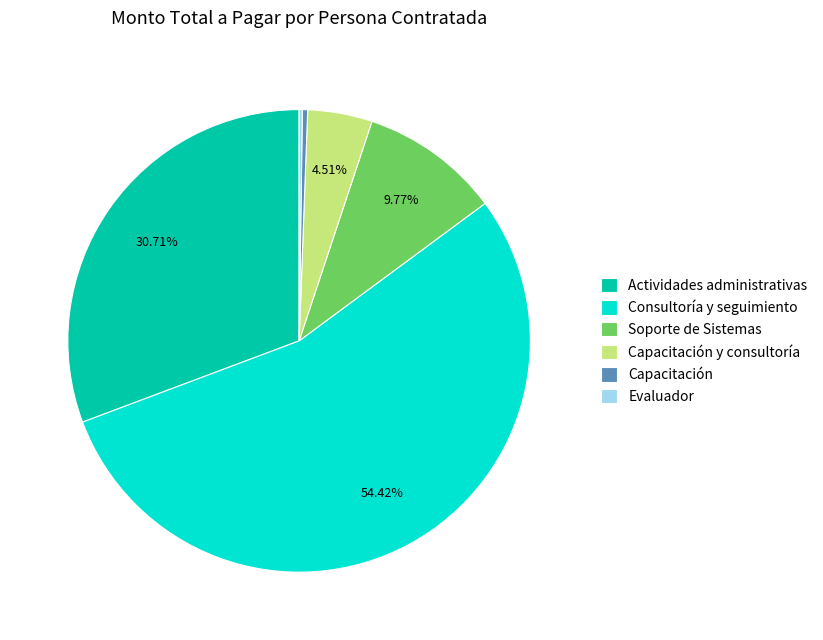

Is the sum of Consultoría y seguimiento and Soporte de Sistemas greater than half?

Yes